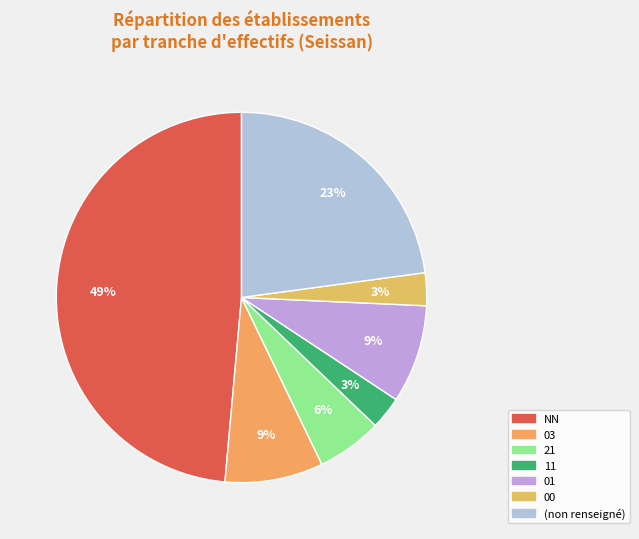

To the nearest percent, what portion does 21 represent?

6%